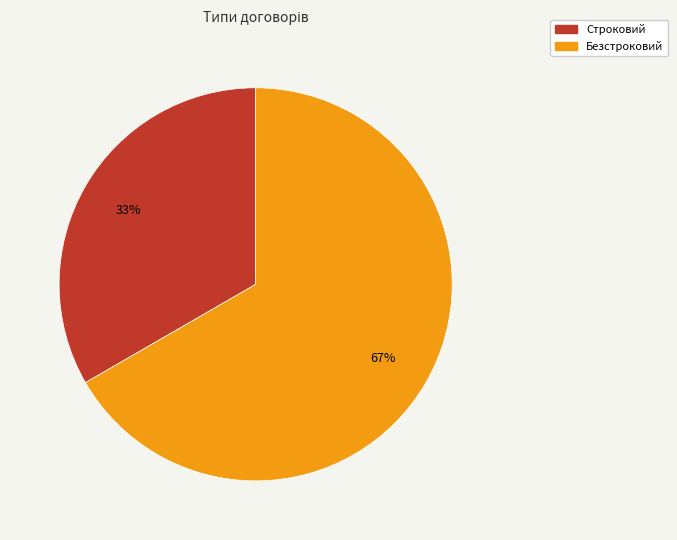

Do Безстроковий and Строковий together represent more than half of the pie?

Yes